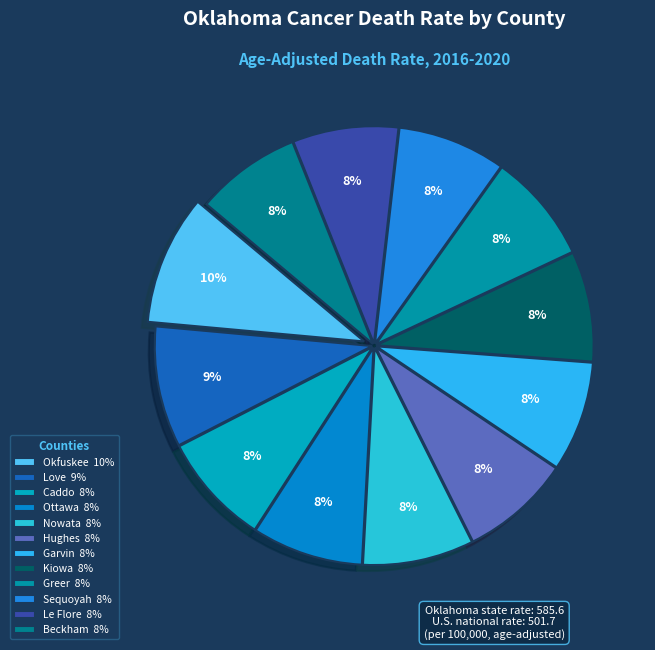

Which category has the smallest portion of the pie?

Beckham County